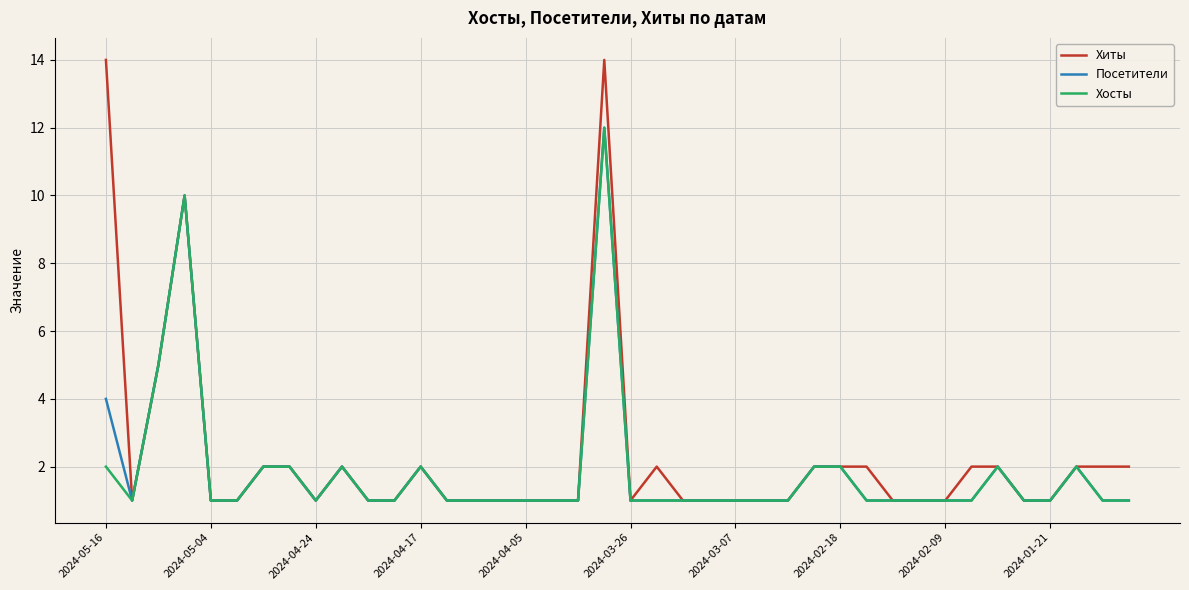

Which series has the largest range (max minus min)?

Хиты